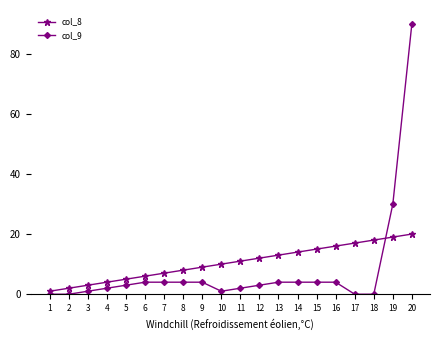

What is the sum of the col_8 values at 18 and 9?

27